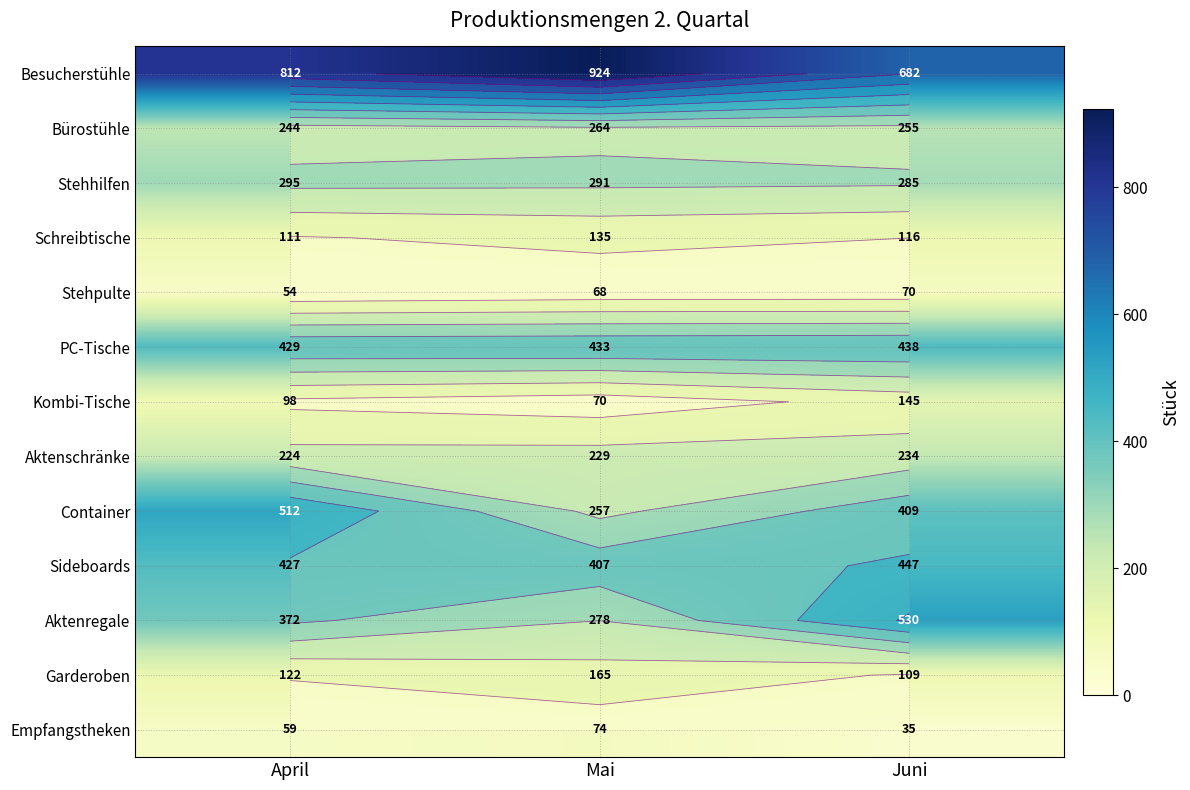

At which category is the sum across all series the highest?

April